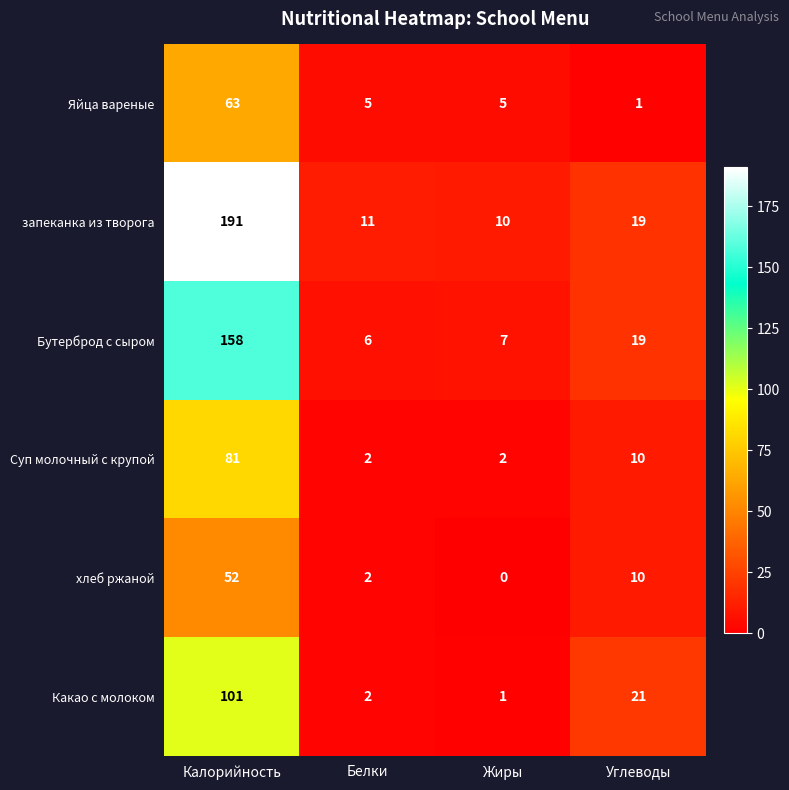

The Какао с молоком series shows 0 at Жиры. True or false?

False